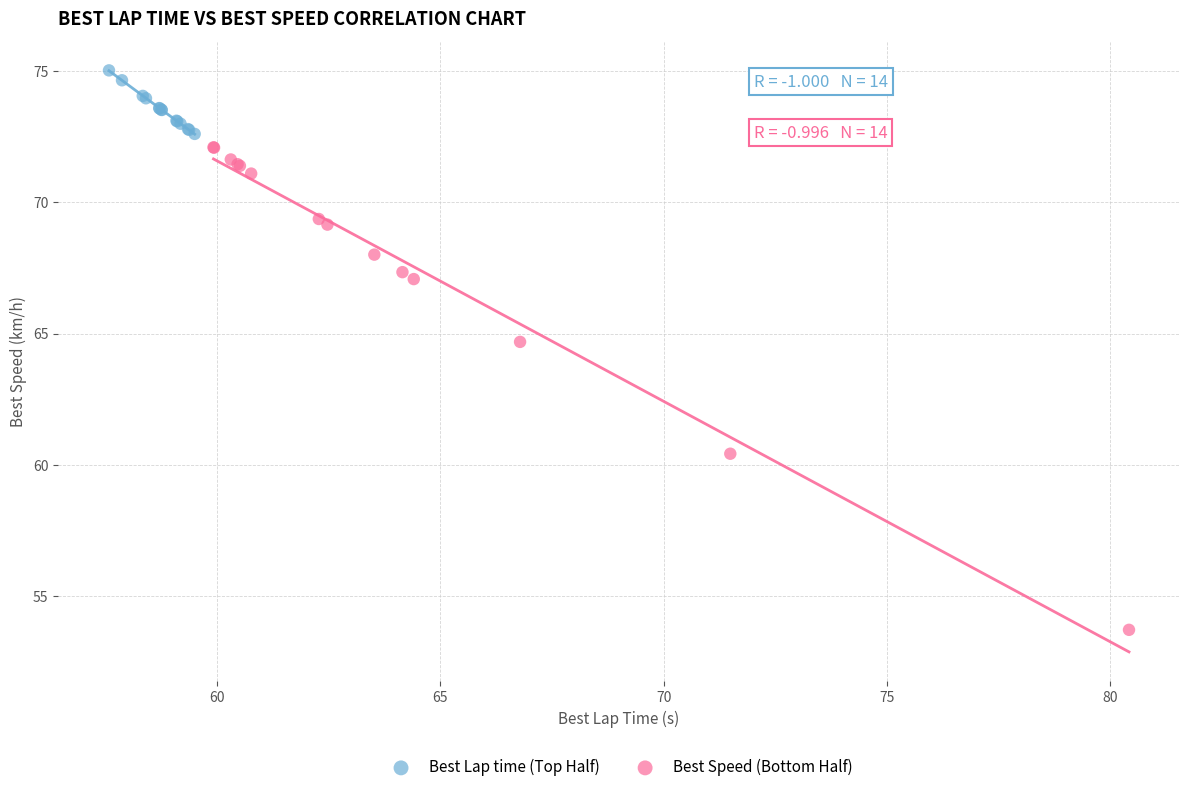

What are all the series names shown in the legend?

Best Lap time (Top Half), Best Speed (Bottom Half)